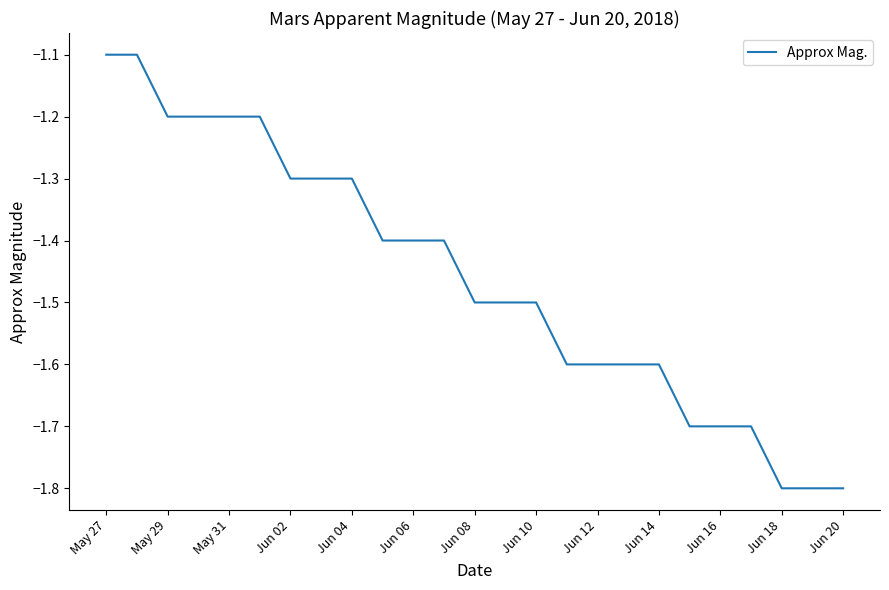

What is the difference between the maximum and minimum values?

0.7